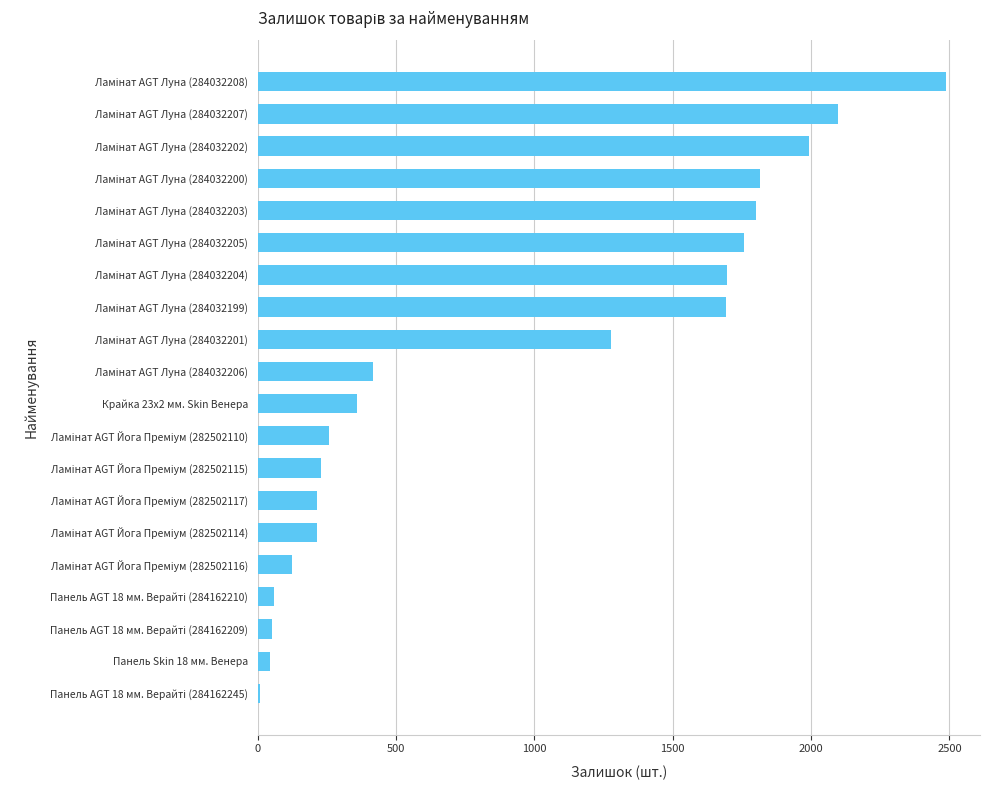

What is the maximum value shown in the chart?

2486